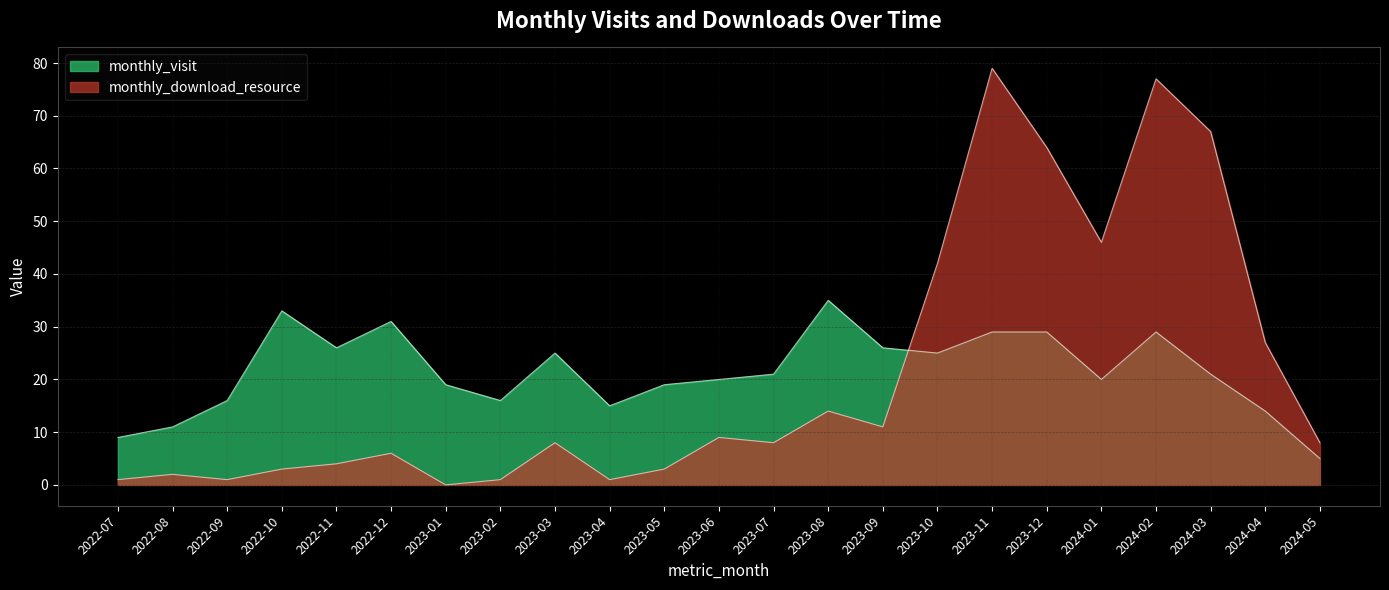

What is the label of the 17th point from the left?

2023-11